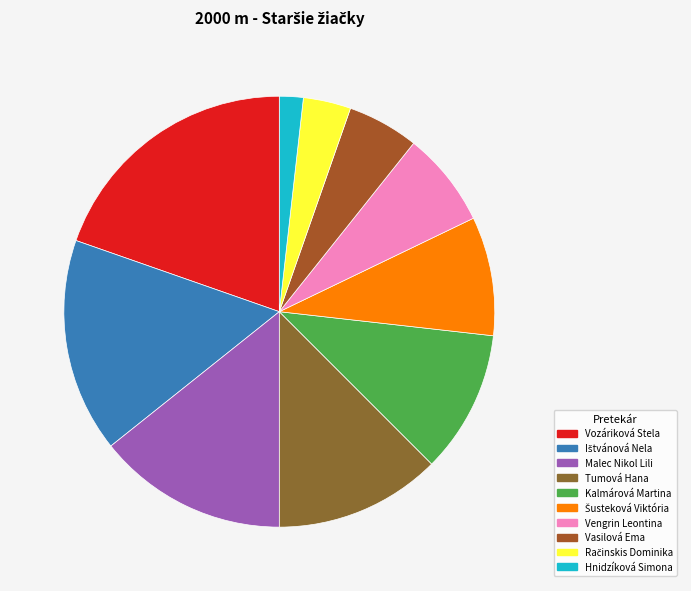

Which category has the biggest portion of the pie?

Vozáriková Stela